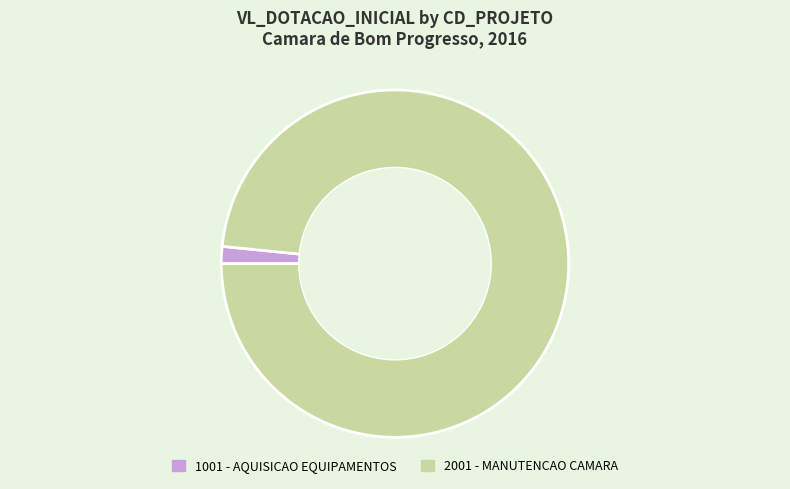

Is there a majority slice in this chart?

Yes